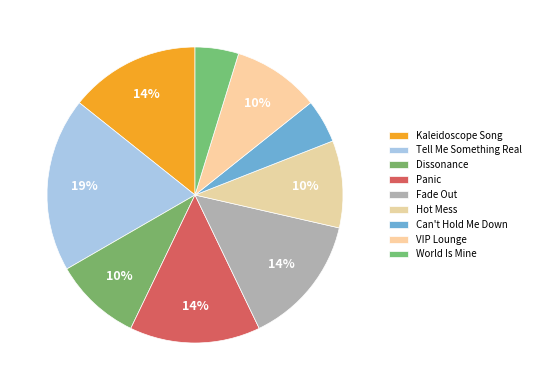

How many slices are in this pie chart?

9